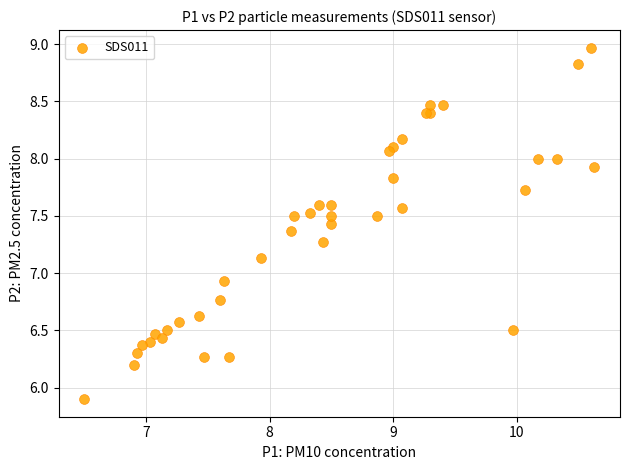

What Y value in the scatter plot is closest to 7?

6.9